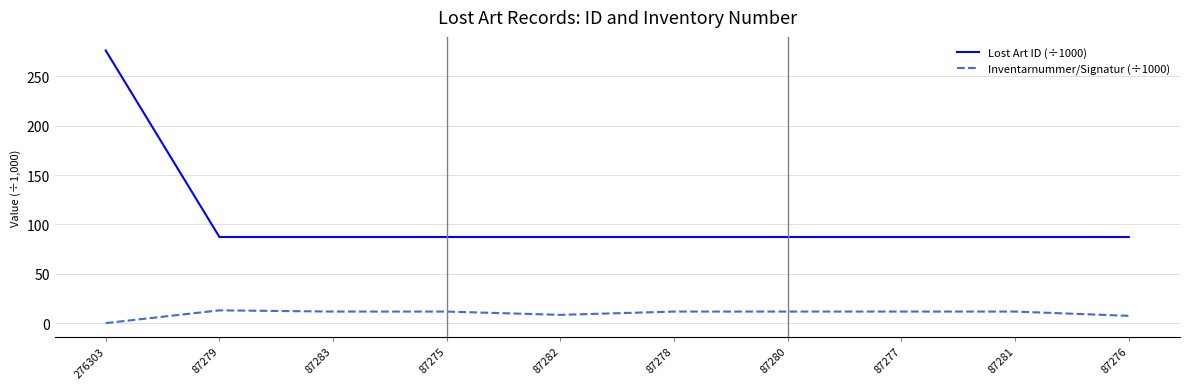

What is the difference between the maximum and minimum values in the Lost Art ID (÷1000) series?

189.0